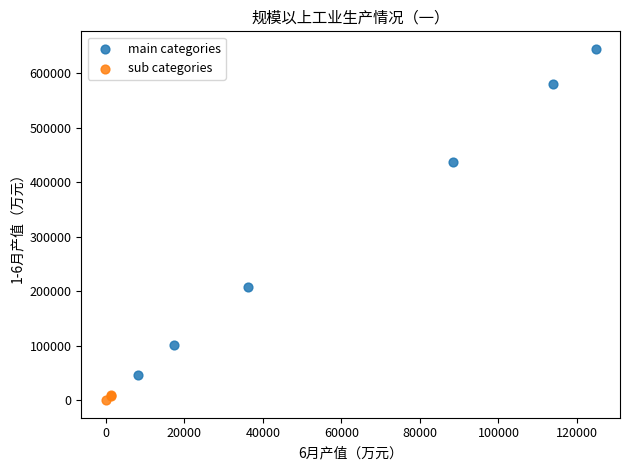

Which series reaches the maximum Y coordinate?

main categories